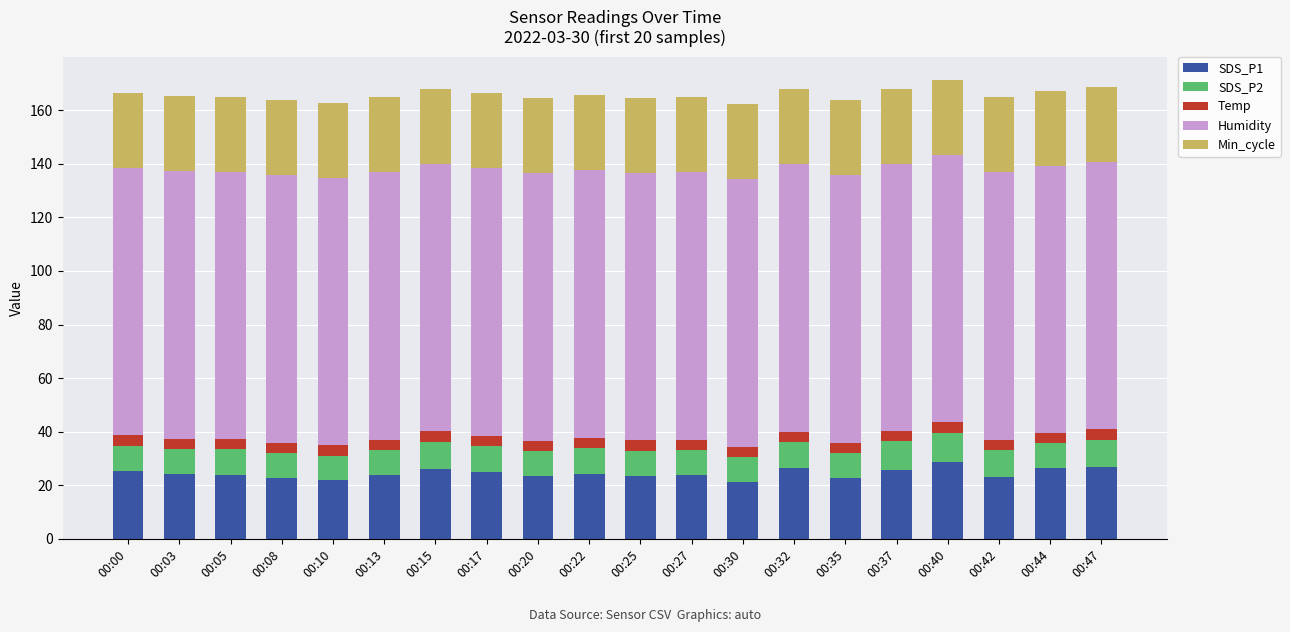

Does the chart contain any negative values?

No